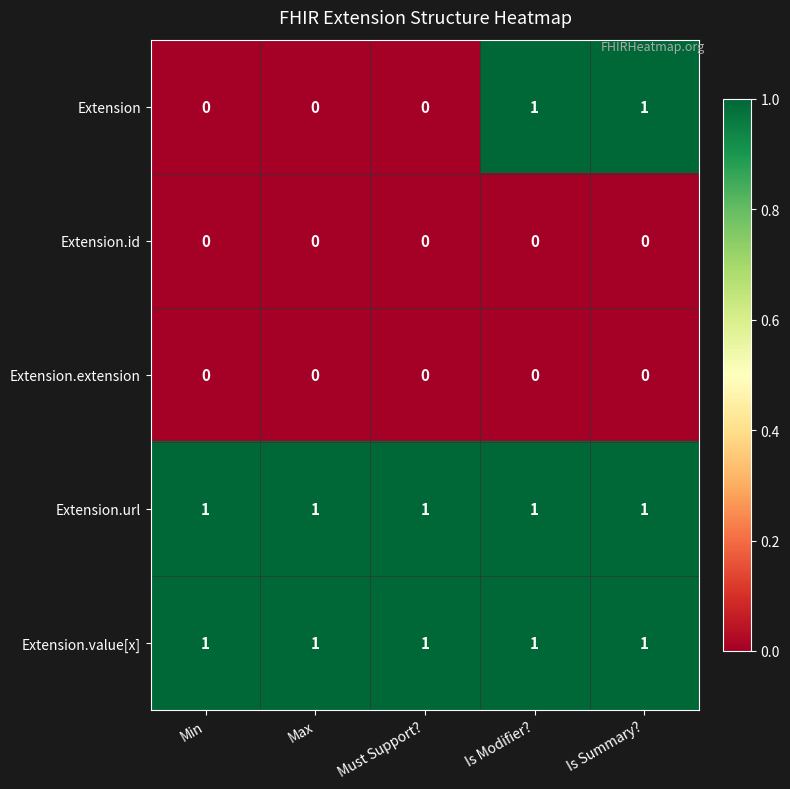

Which series has the widest spread of values?

Extension